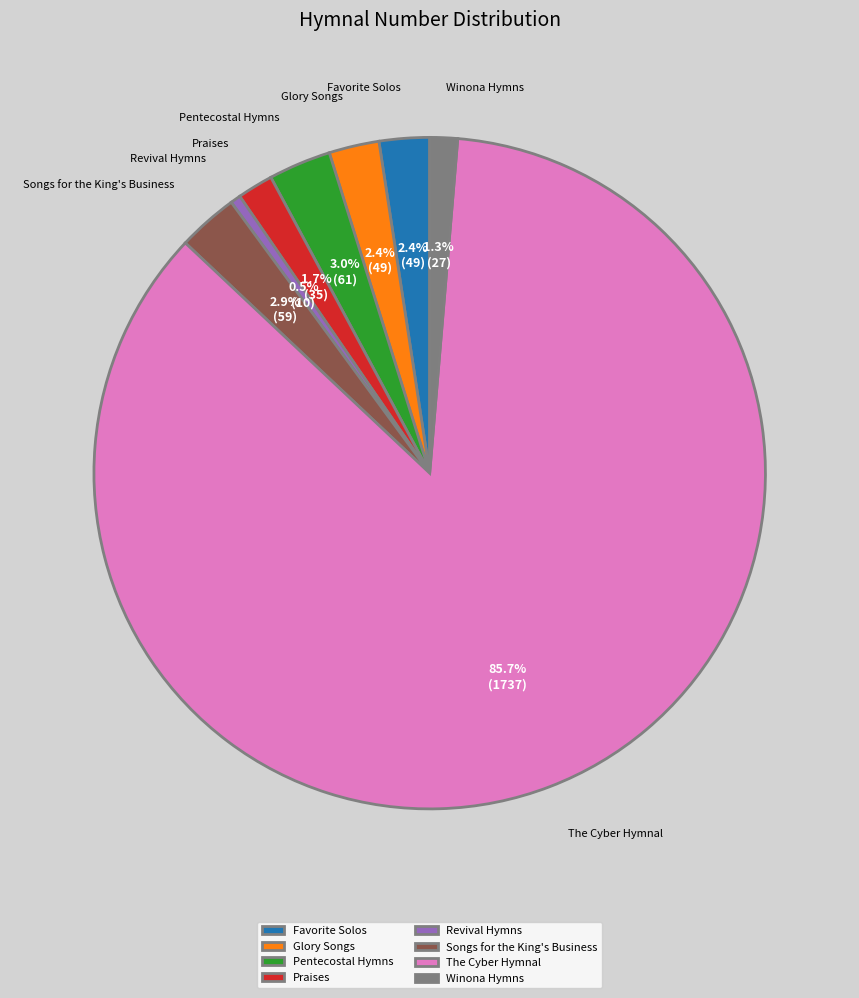

To the nearest percent, what is the difference between the Praises and Songs for the King's Business slice percentages?

1%